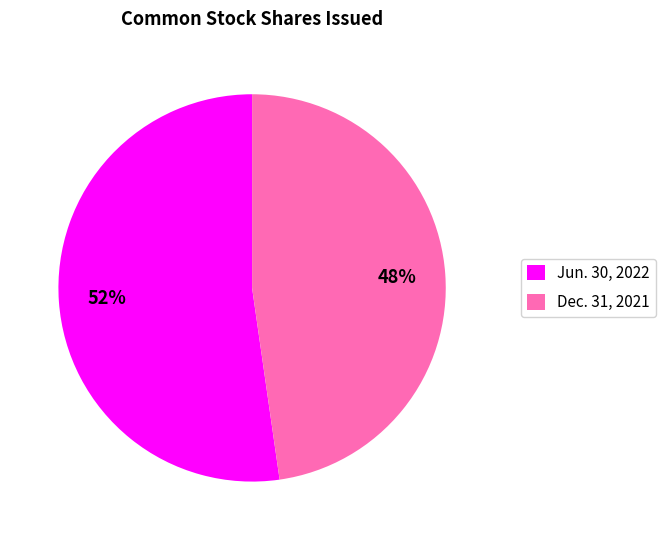

What is the majority slice?

Jun. 30, 2022